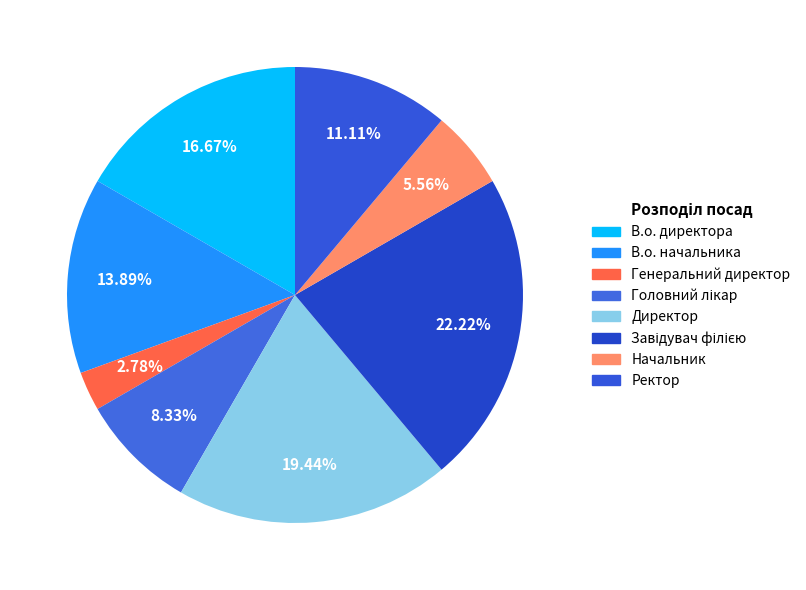

Count the number of slices in the pie.

8